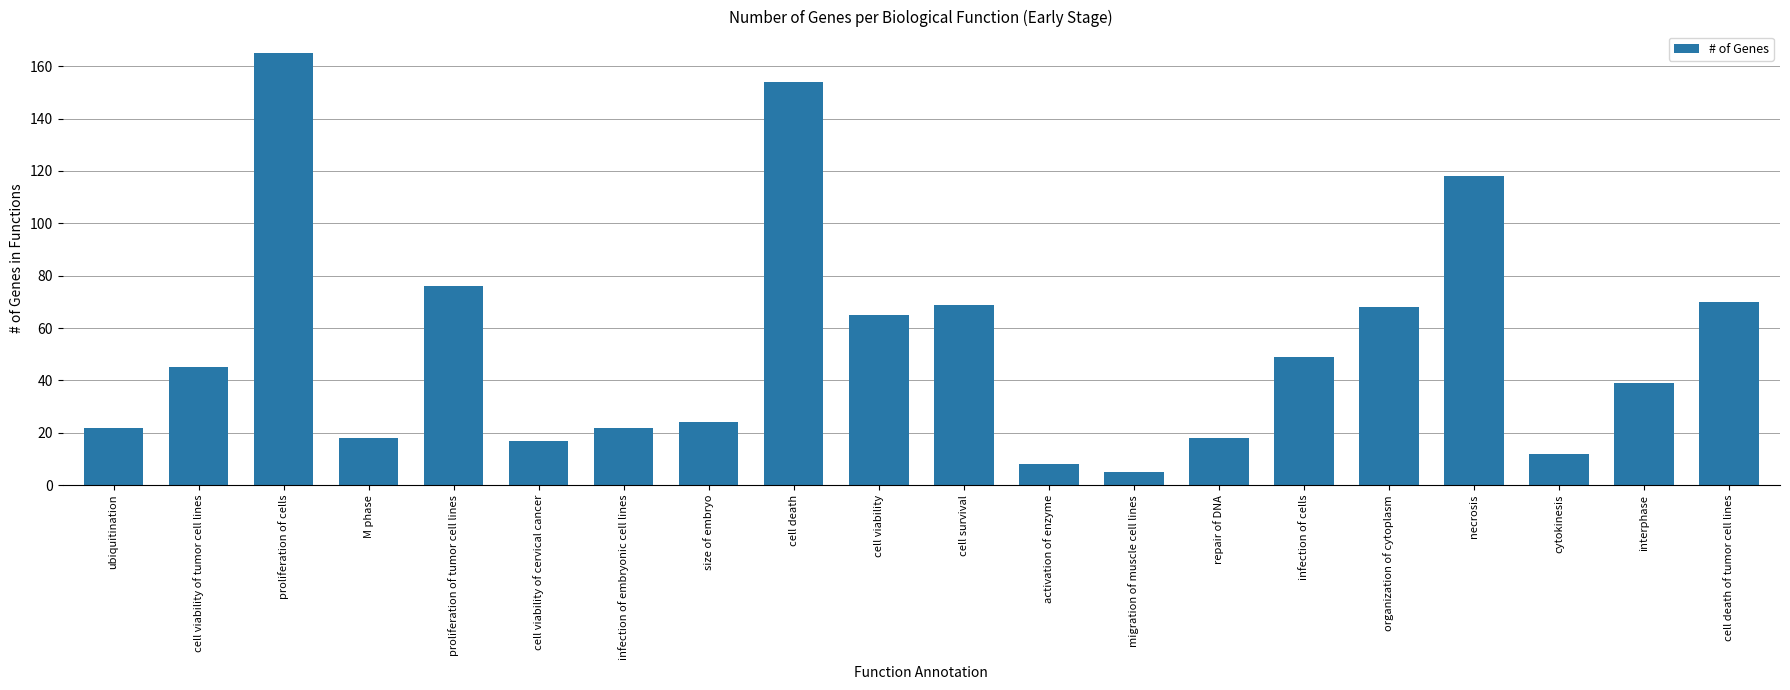

Reading right to left, transcribe all the data shown in this chart.

cell death of tumor cell lines=70	interphase=39	cytokinesis=12	necrosis=118	organization of cytoplasm=68	infection of cells=49	repair of DNA=18	migration of muscle cell lines=5	activation of enzyme=8	cell survival=69	cell viability=65	cell death=154	size of embryo=24	infection of embryonic cell lines=22	cell viability of cervical cancer=17	proliferation of tumor cell lines=76	M phase=18	proliferation of cells=165	cell viability of tumor cell lines=45	ubiquitination=22